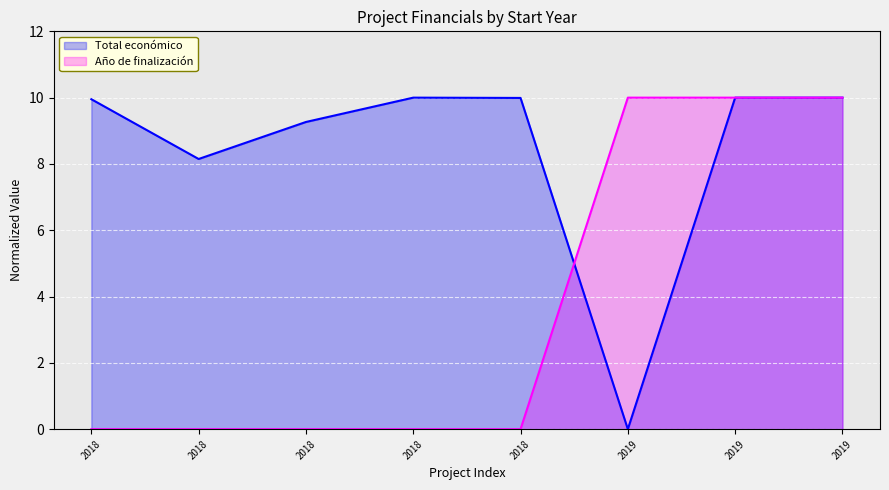

How many interior local peaks does the Total económico series have?

1